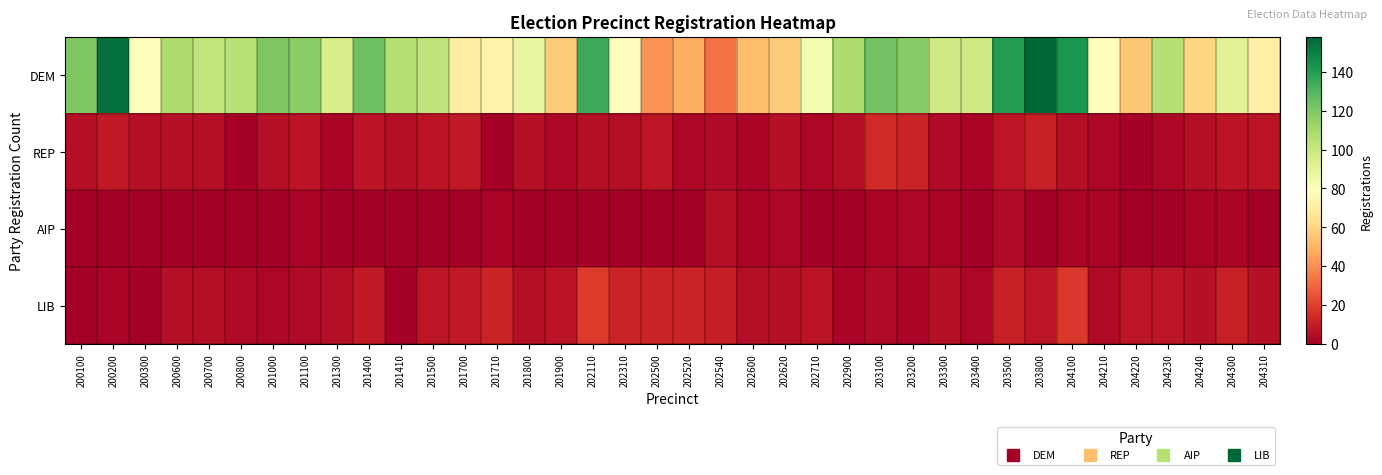

What is the maximum value shown in the chart?

158